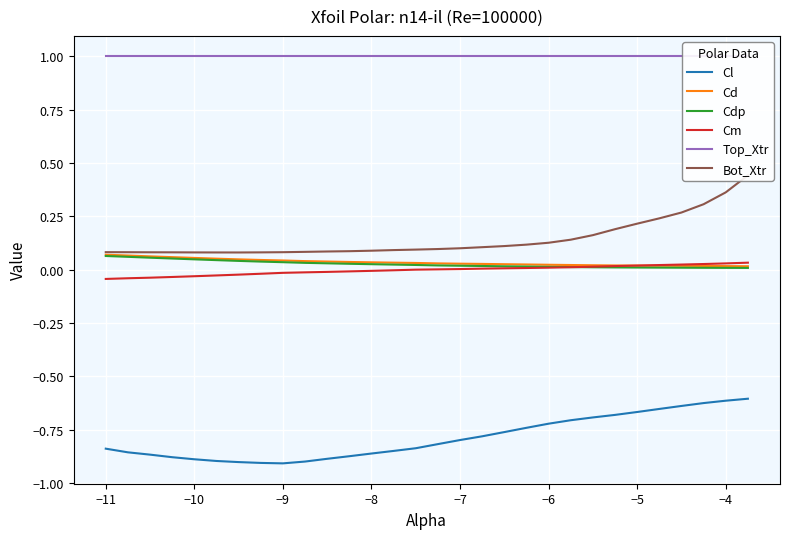

Reading left to right, list all the values displayed in this chart.

Cl: -0.8	-0.9	-0.9	-0.9	-0.9	-0.9	-0.9	-0.9	-0.9	-0.9	-0.9	-0.9	-0.9	-0.8	-0.8	-0.8	-0.8	-0.8	-0.8	-0.7	-0.7	-0.7	-0.7	-0.7	-0.7	-0.7	-0.6	-0.6	-0.6	-0.6
Cd: 0.1	0.1	0.1	0.1	0.1	0.1	0.0	0.0	0.0	0.0	0.0	0.0	0.0	0.0	0.0	0.0	0.0	0.0	0.0	0.0	0.0	0.0	0.0	0.0	0.0	0.0	0.0	0.0	0.0	0.0
Cdp: 0.1	0.1	0.1	0.1	0.0	0.0	0.0	0.0	0.0	0.0	0.0	0.0	0.0	0.0	0.0	0.0	0.0	0.0	0.0	0.0	0.0	0.0	0.0	0.0	0.0	0.0	0.0	0.0	0.0	0.0
Cm: -0.0	-0.0	-0.0	-0.0	-0.0	-0.0	-0.0	-0.0	-0.0	-0.0	-0.0	-0.0	-0.0	-0.0	0.0	0.0	0.0	0.0	0.0	0.0	0.0	0.0	0.0	0.0	0.0	0.0	0.0	0.0	0.0	0.0
Top_Xtr: 1.0	1.0	1.0	1.0	1.0	1.0	1.0	1.0	1.0	1.0	1.0	1.0	1.0	1.0	1.0	1.0	1.0	1.0	1.0	1.0	1.0	1.0	1.0	1.0	1.0	1.0	1.0	1.0	1.0	1.0
Bot_Xtr: 0.1	0.1	0.1	0.1	0.1	0.1	0.1	0.1	0.1	0.1	0.1	0.1	0.1	0.1	0.1	0.1	0.1	0.1	0.1	0.1	0.1	0.1	0.2	0.2	0.2	0.2	0.3	0.3	0.4	0.4